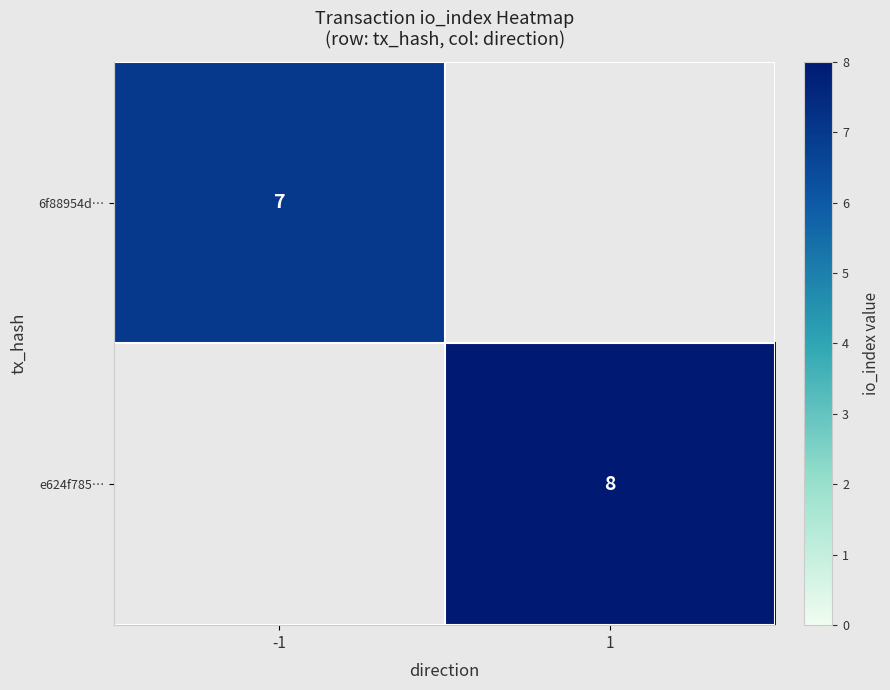

How many categories are shown in the chart?

2